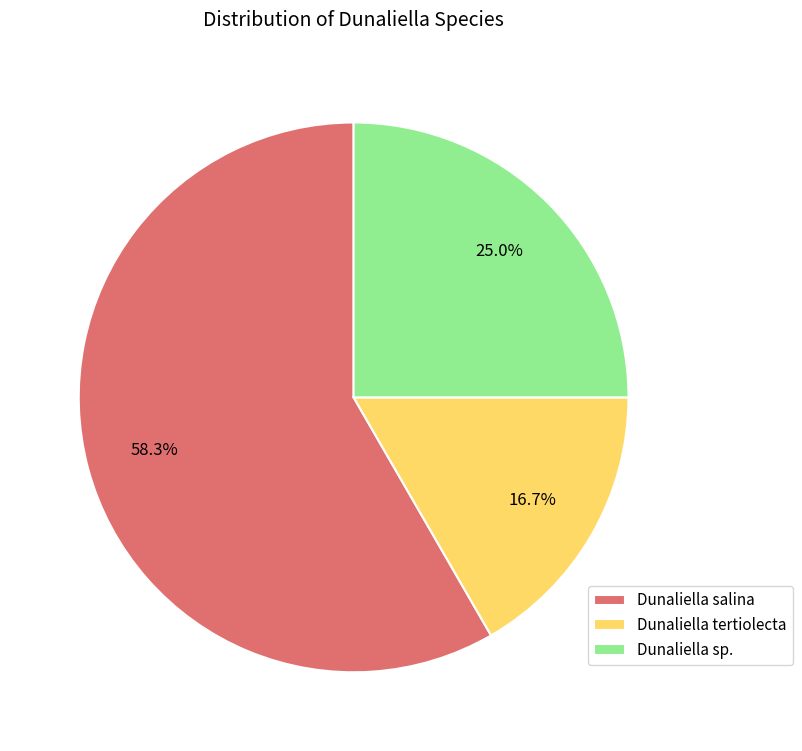

Which slice represents more than half of the pie?

Dunaliella salina